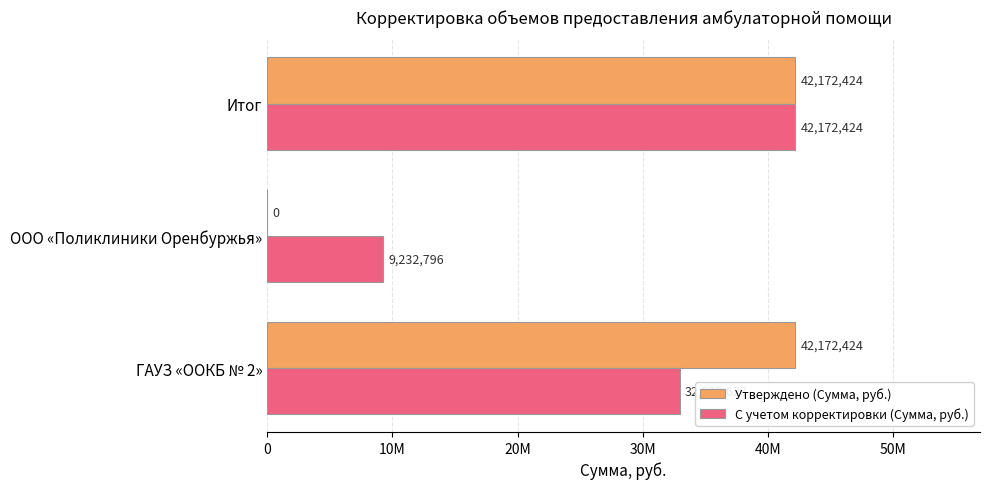

What are all the series names shown in the legend?

Утверждено (Сумма, руб.), С учетом корректировки (Сумма, руб.)